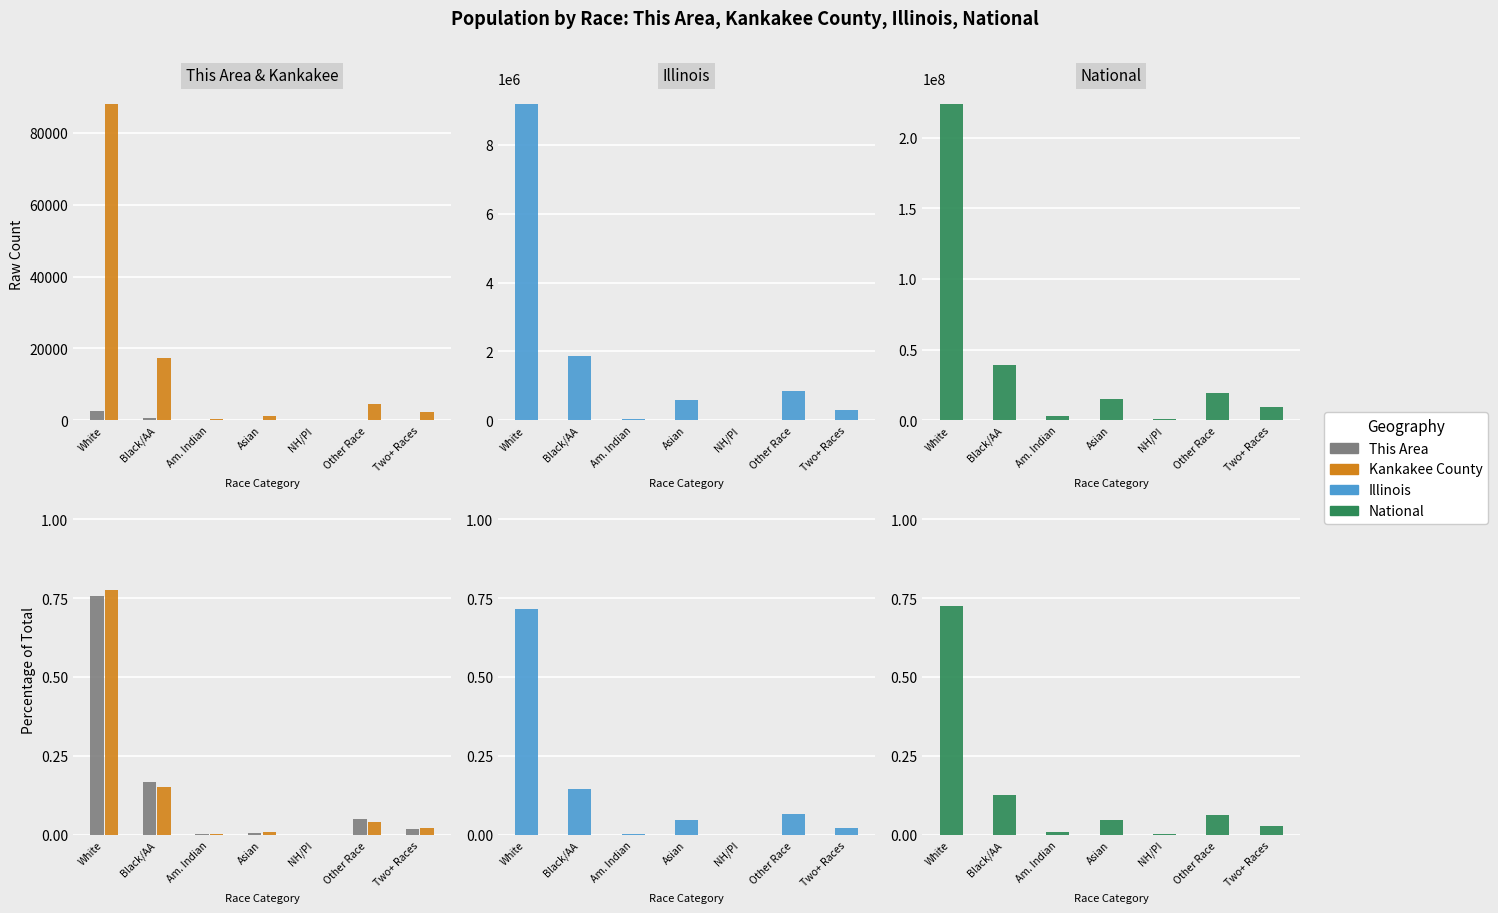

Rank the categories by Kankakee County value from lowest to highest.

NH/PI, Am. Indian, Asian, Two+ Races, Other Race, Black/AA, White